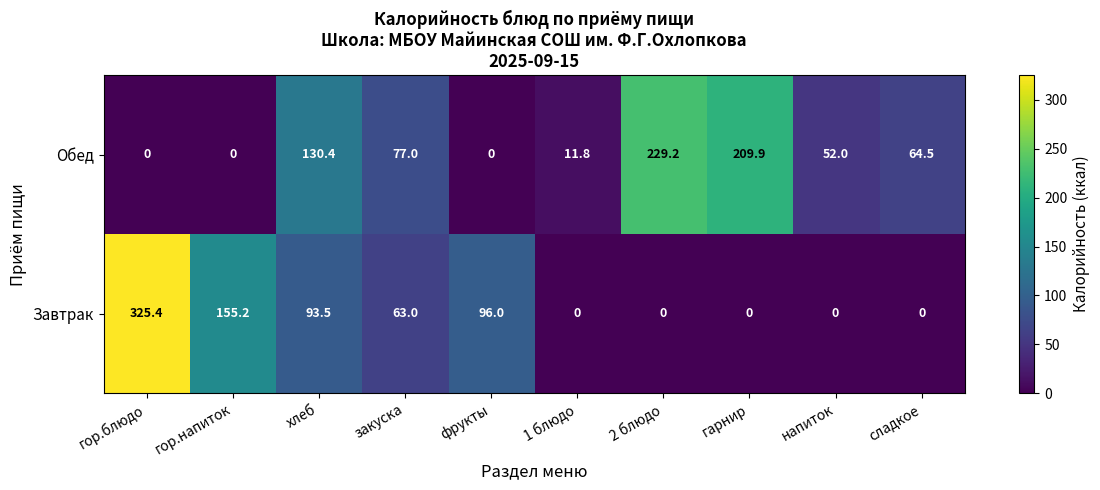

Is it true that Обед equals 0.0 at гор.блюдо?

True